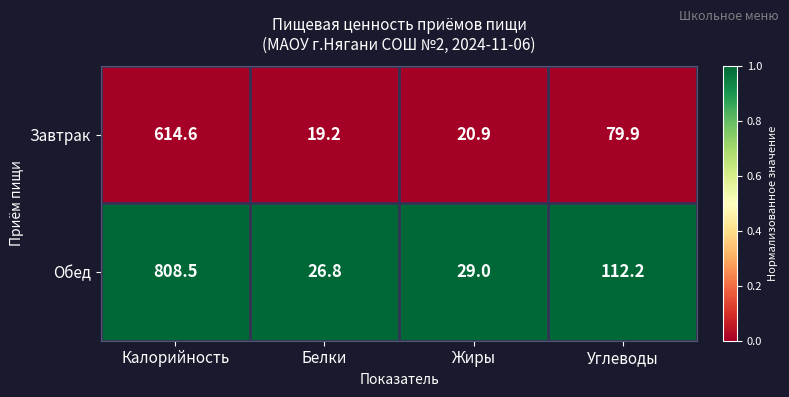

List the series in order of their overall mean, lowest first.

Завтрак, Обед